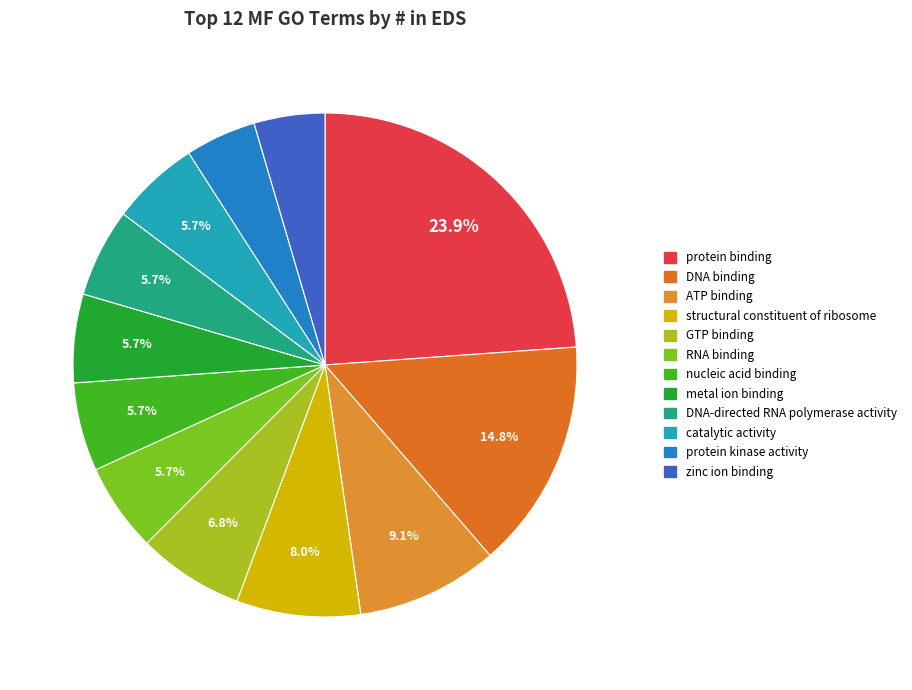

How many segments does this pie chart have?

12